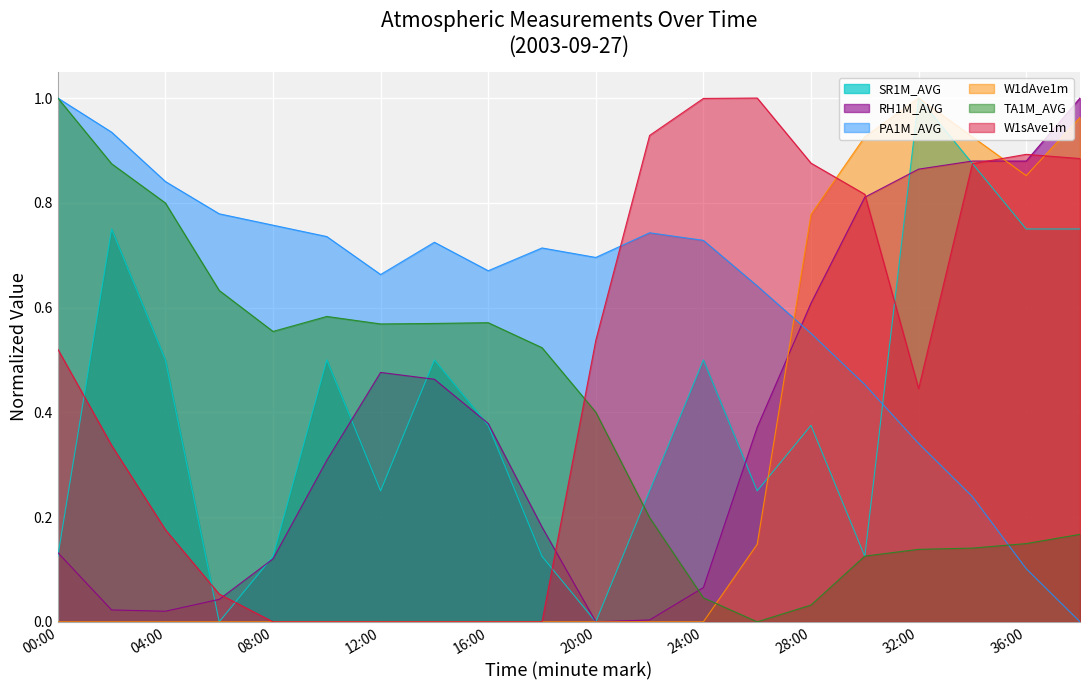

At how many categories does at least one series exceed 0?

20